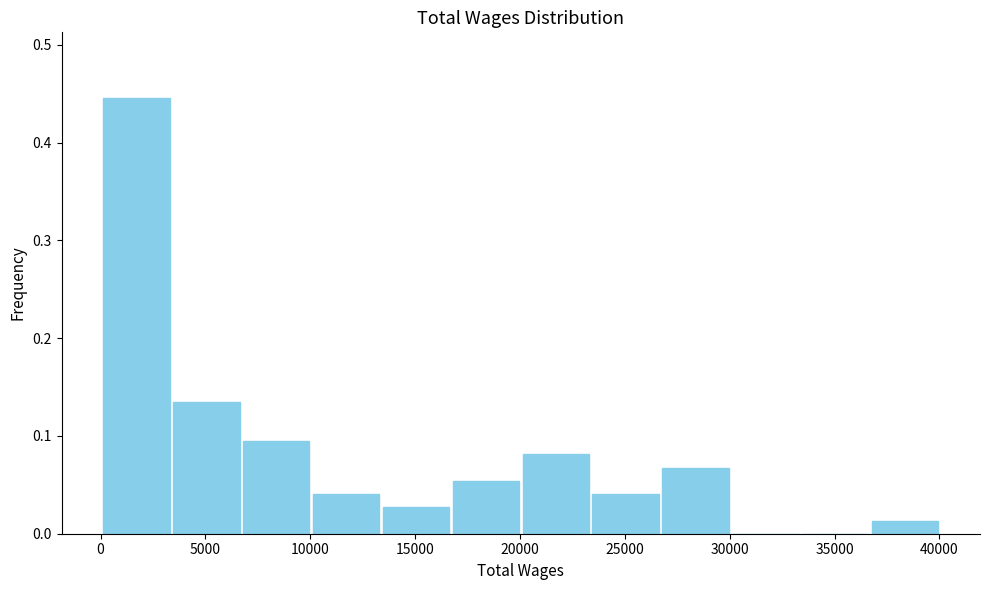

Which range on the x-axis has the tallest bar?

0 to 3500